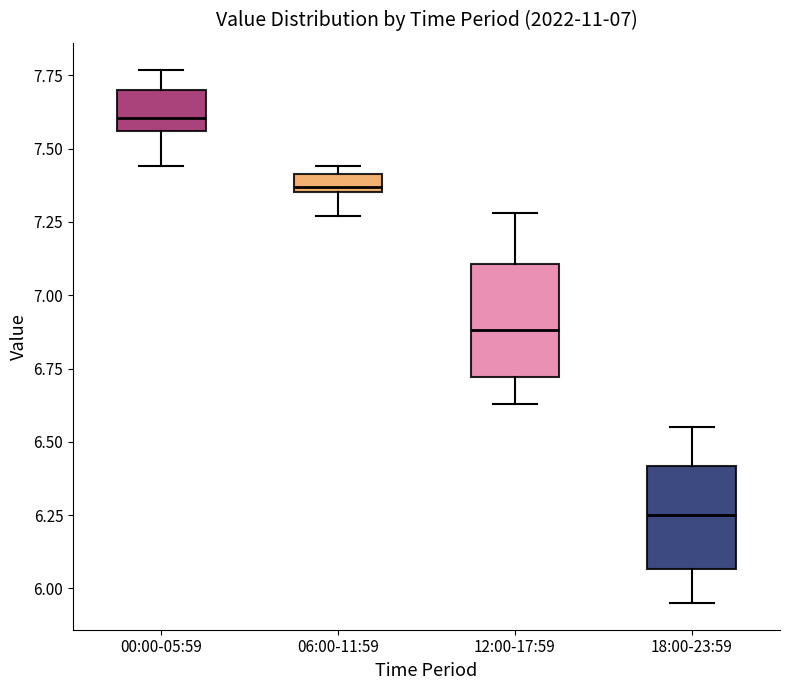

Which box has the lowest median line?

18:00-23:59